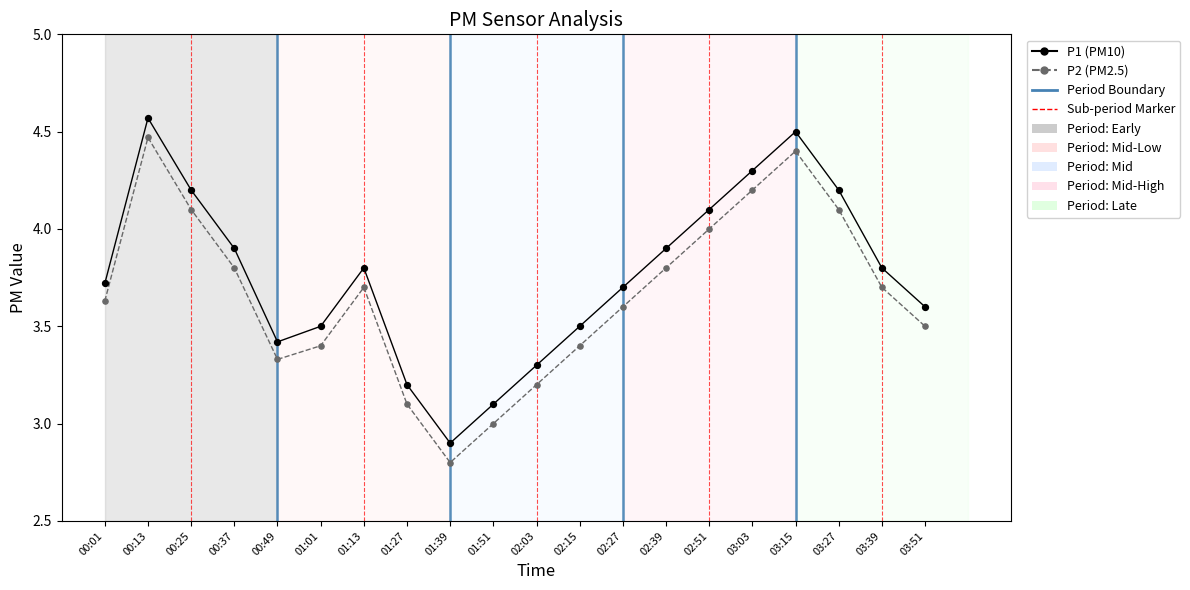

What is the total value across all series at 02:27?

7.3